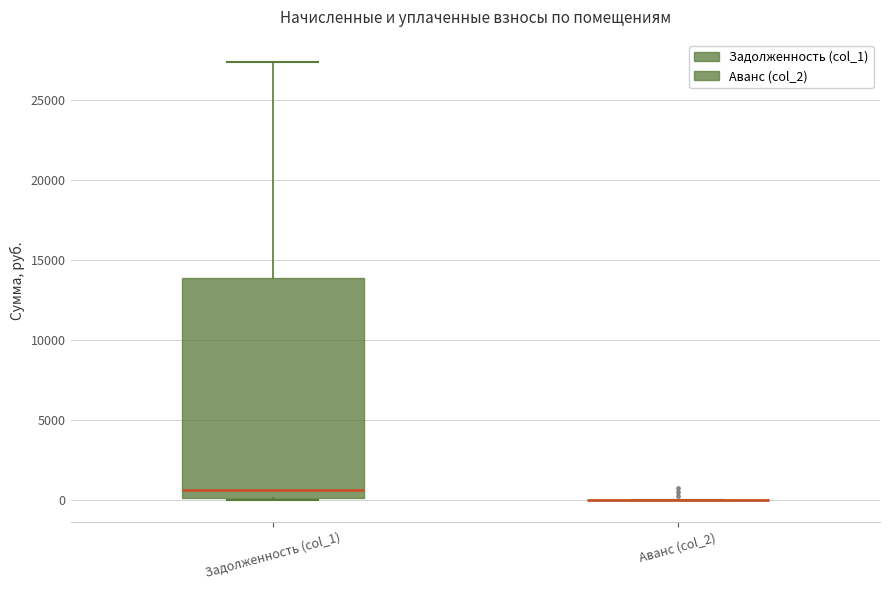

Which box is the tallest, from its lower edge to its upper edge?

Задолженность (col_1)